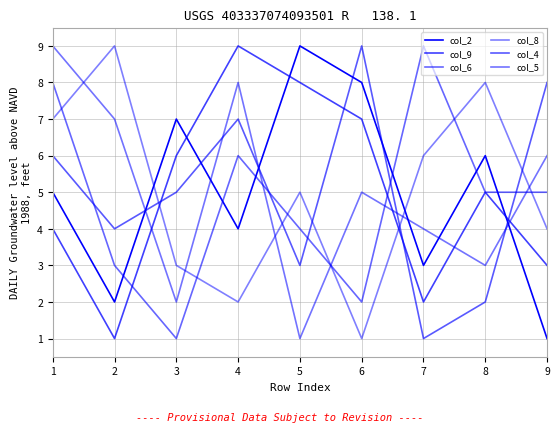

Is it true that col_9 equals 7 at 8?

False